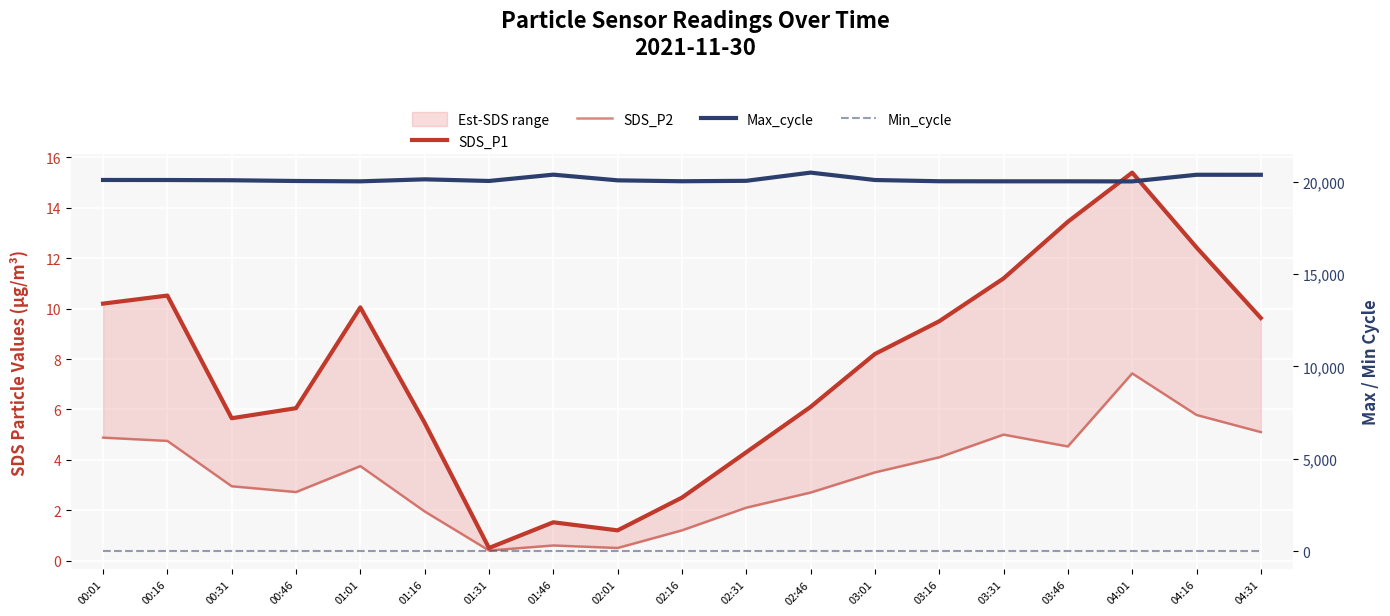

Which has a higher value, 03:16 or 00:16?

00:16